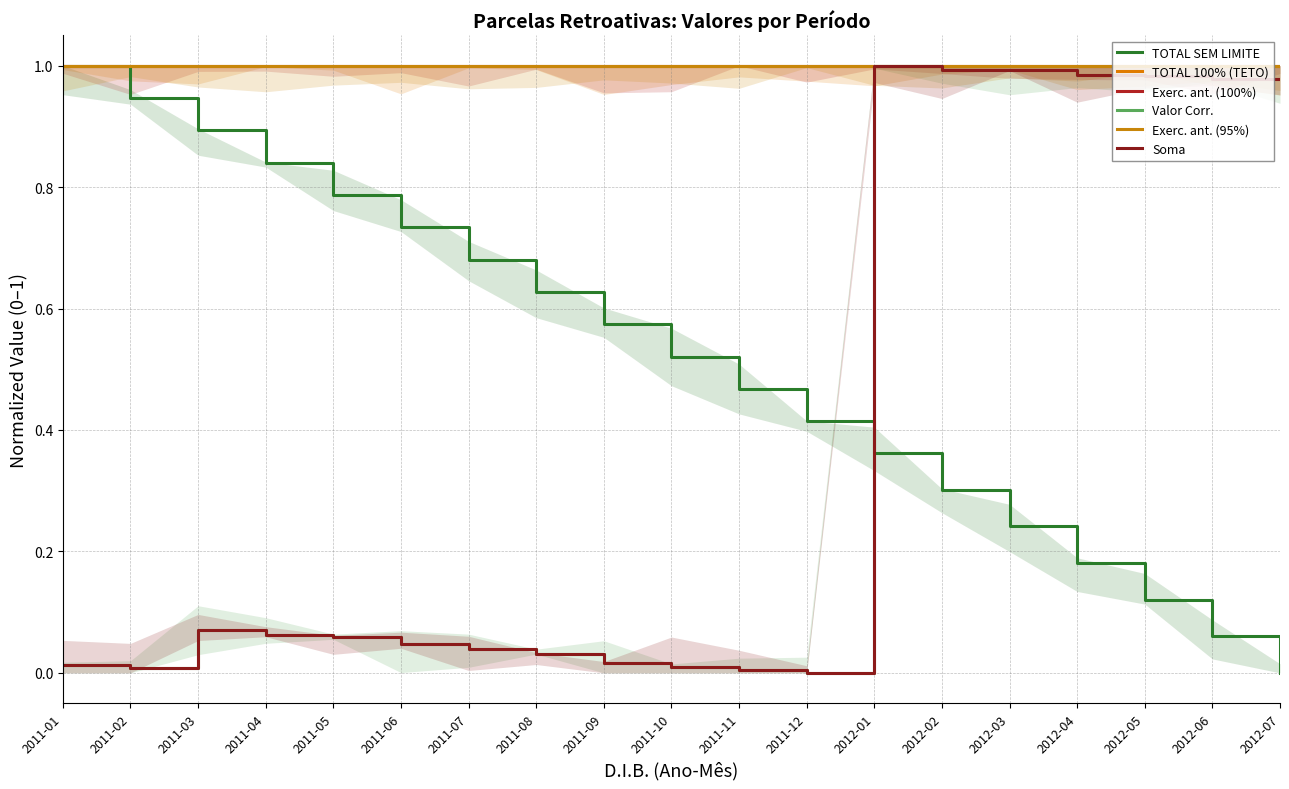

What is the spread (max minus min) of values at 2011-03?

0.9